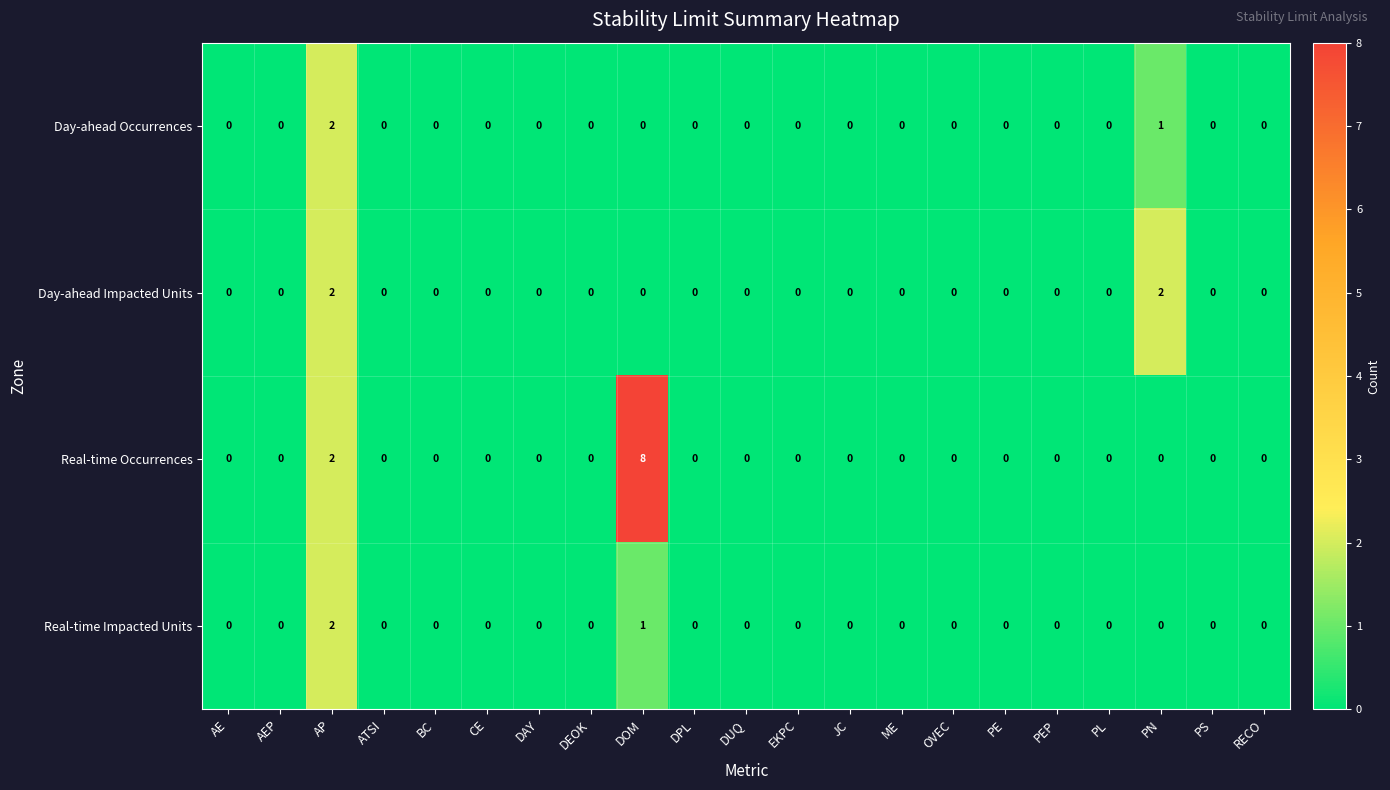

Which category has the highest value across all series?

DOM